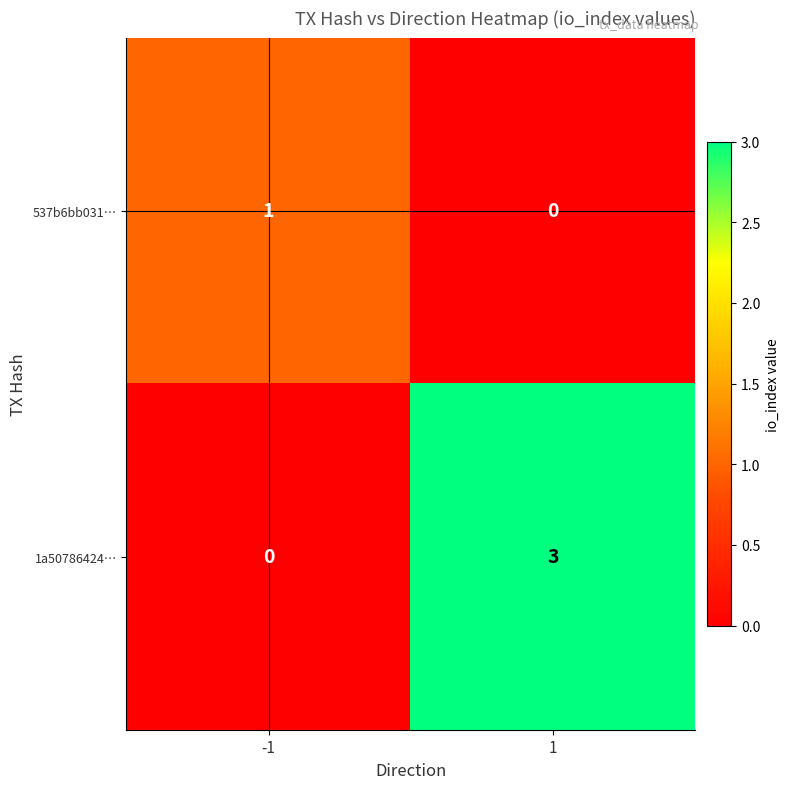

List the series in order of their peak value, lowest first.

537b6bb031…, 1a50786424…